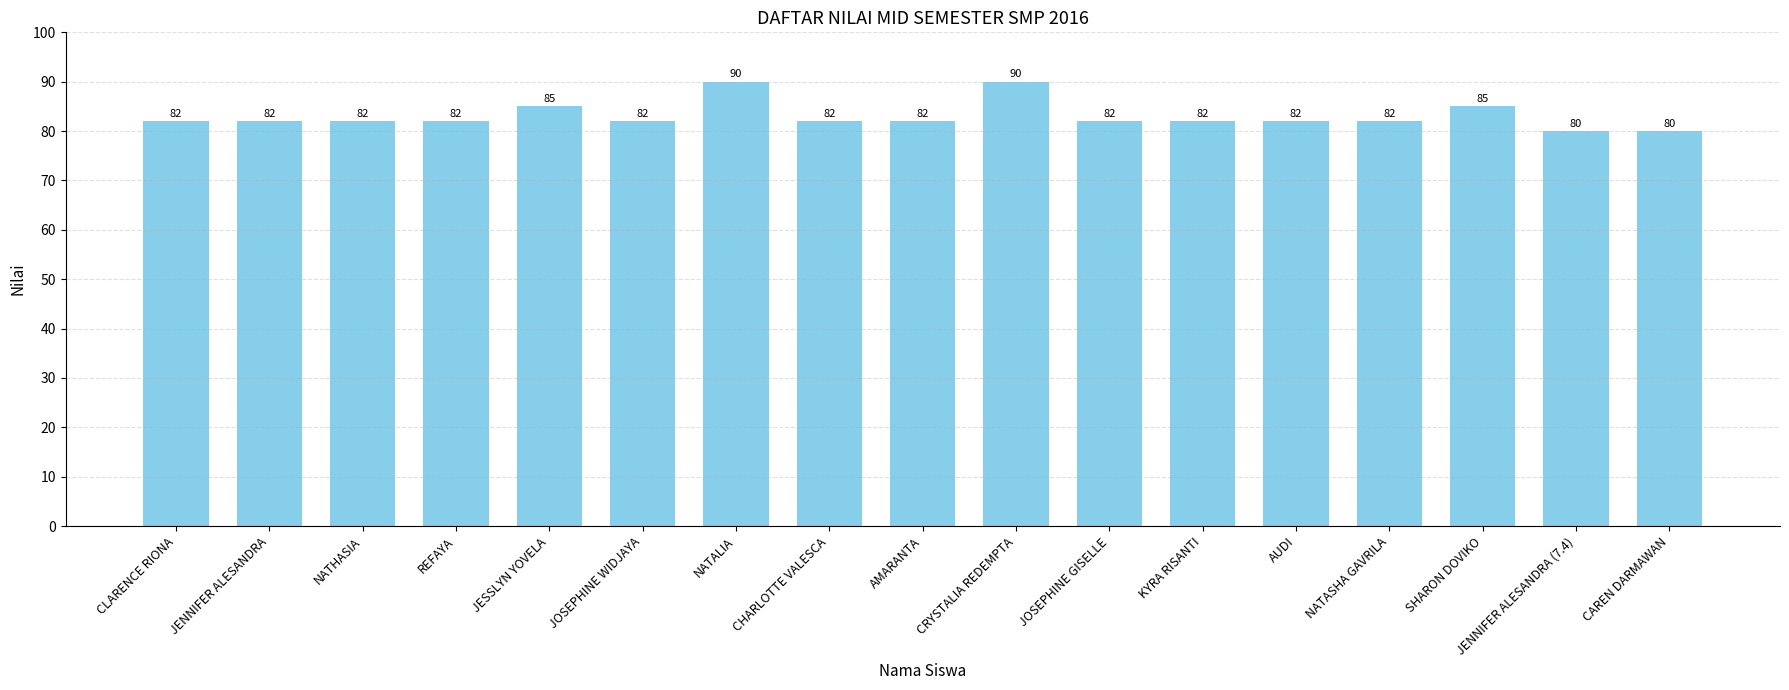

How many values are between 82 and 83?

11